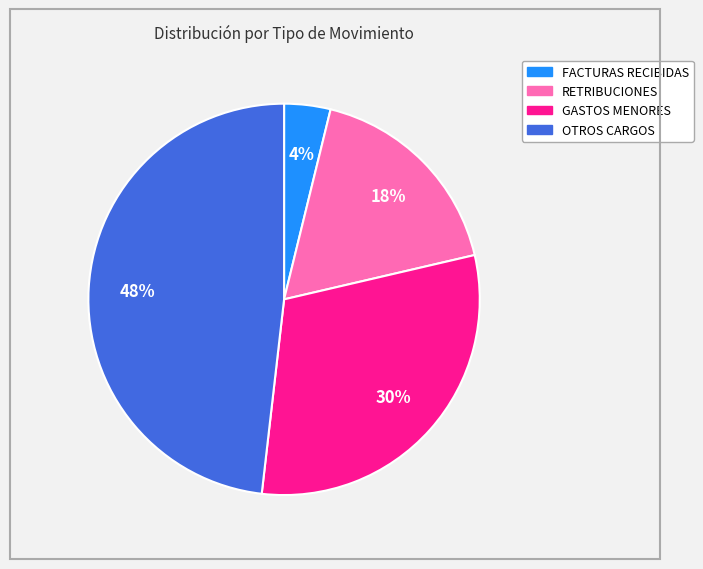

Which has a higher value, OTROS CARGOS or FACTURAS RECIBIDAS?

OTROS CARGOS